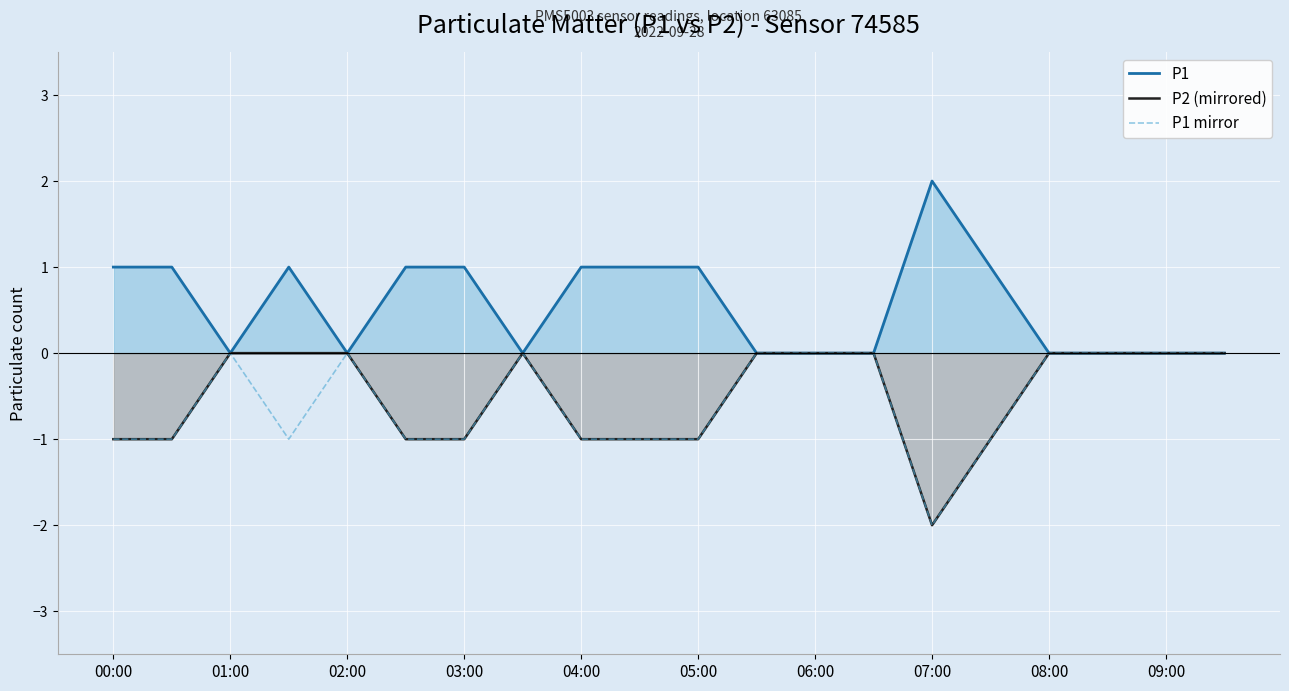

True or false: P1 mirror and P2 (mirrored) cross at least once.

False